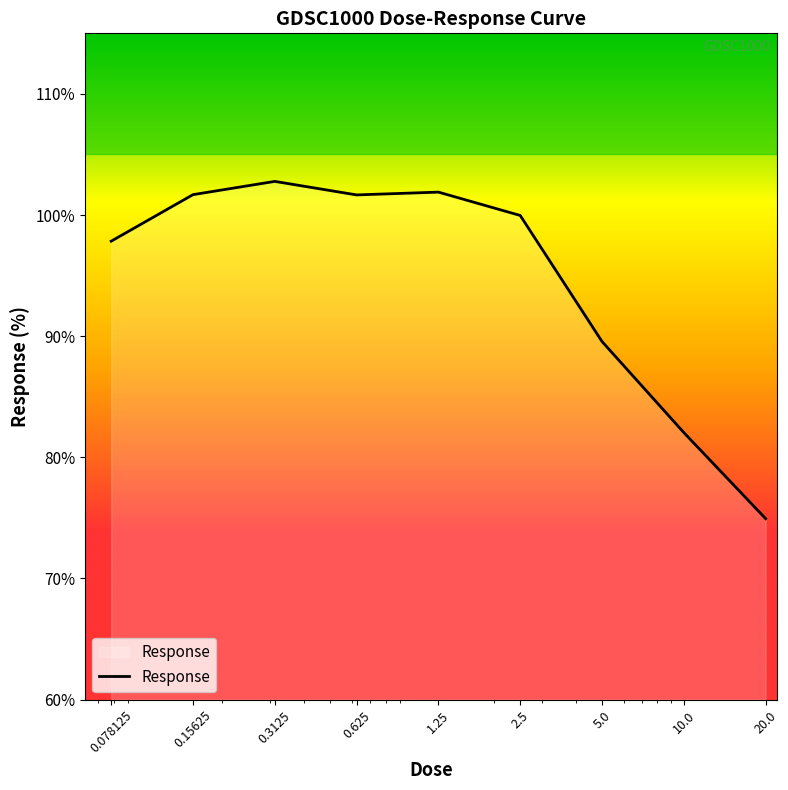

What is the smallest value displayed?

74.9